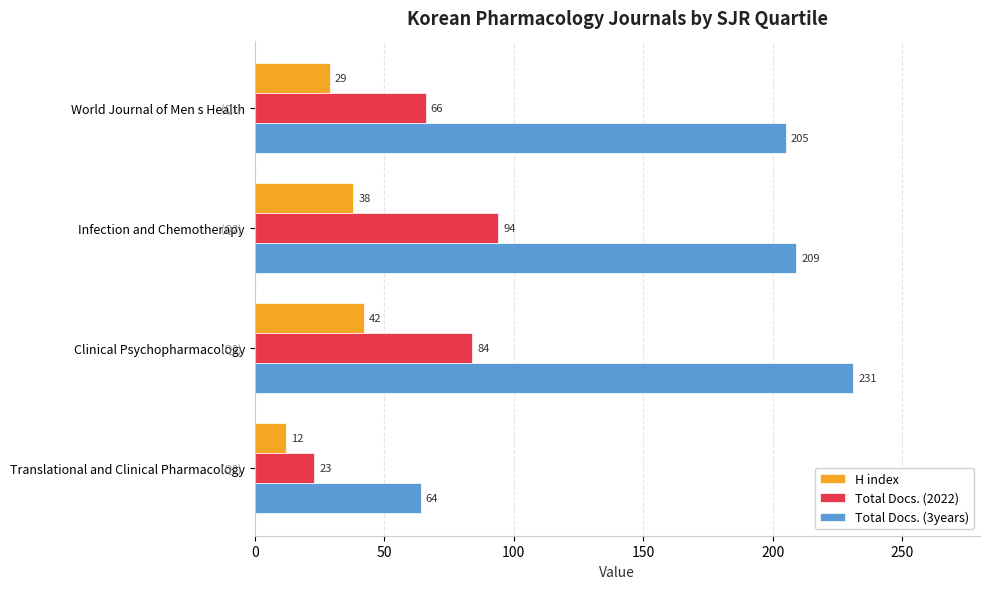

At which category does the chart reach its minimum across all series?

Translational and Clinical Pharmacology